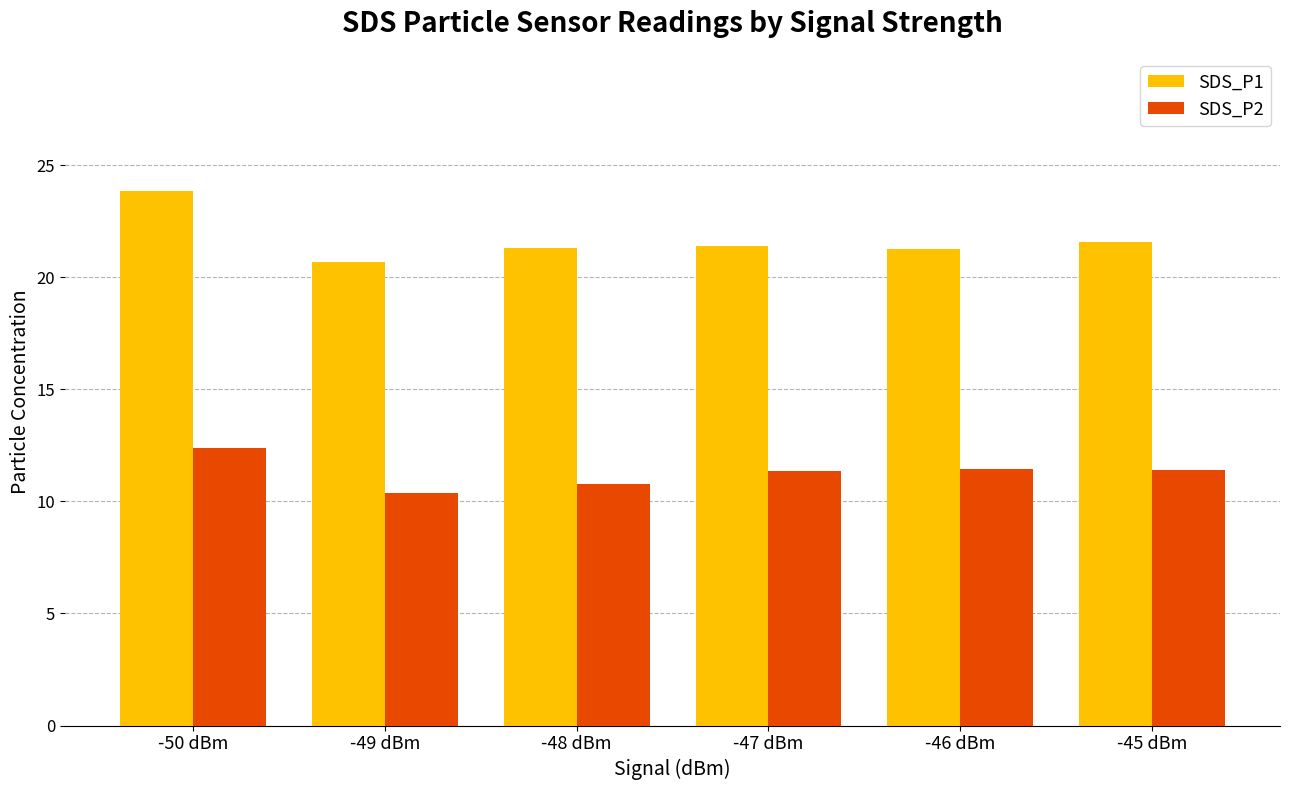

How many data points in SDS_P1 are above 21?

5